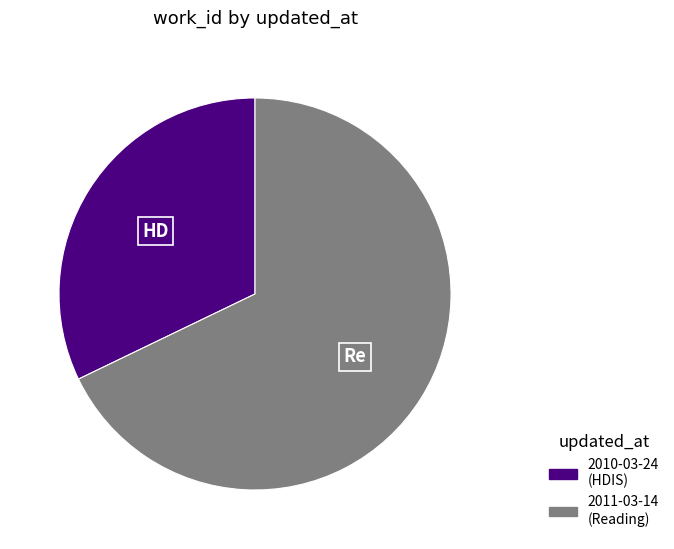

Rank the categories by value from highest to lowest.

2011-03-14, 2010-03-24